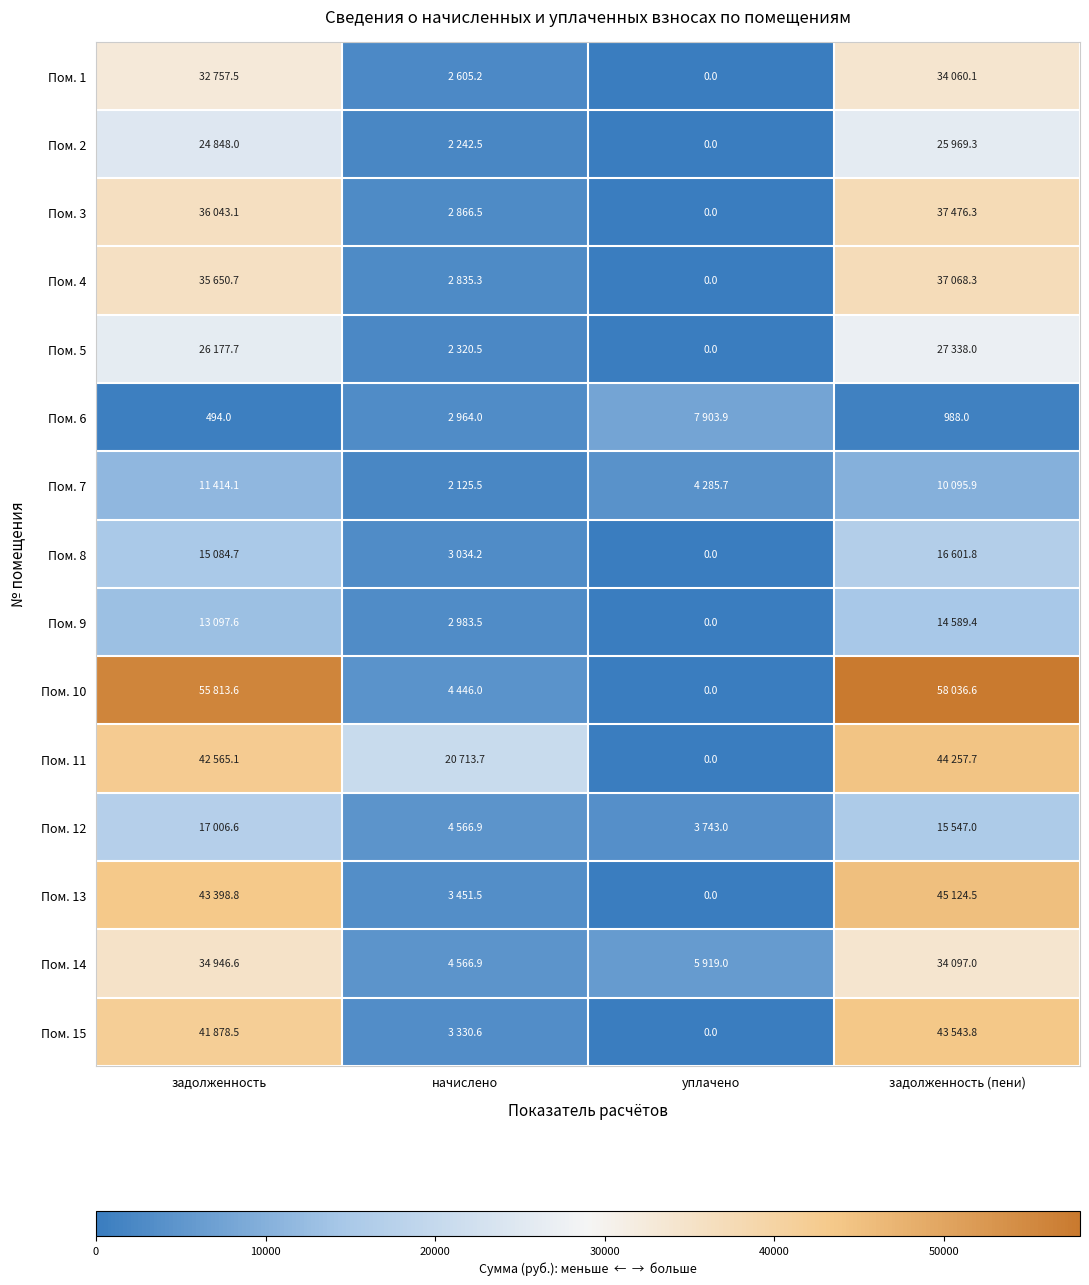

What is the difference between the maximum and second lowest values in the Пом. 1 series?

31454.9